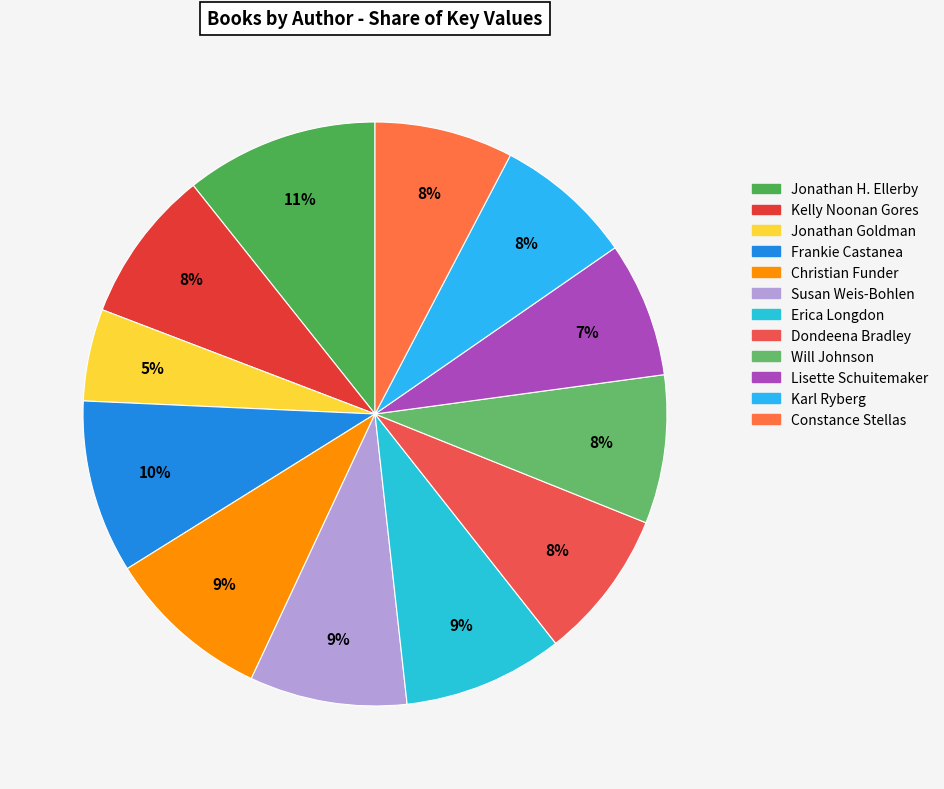

How many slices are in this pie chart?

12